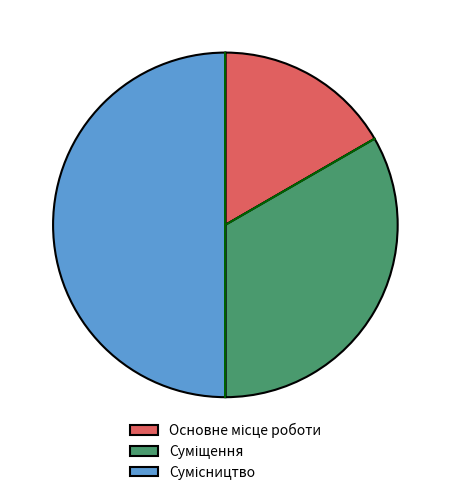

How many segments does this pie chart have?

3